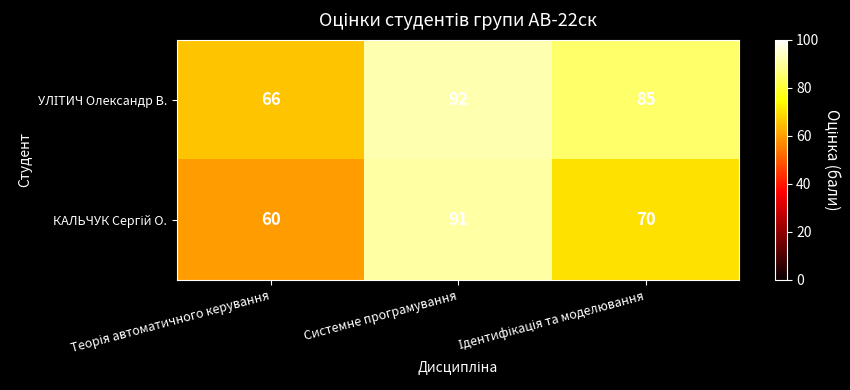

What is the greatest value displayed?

92